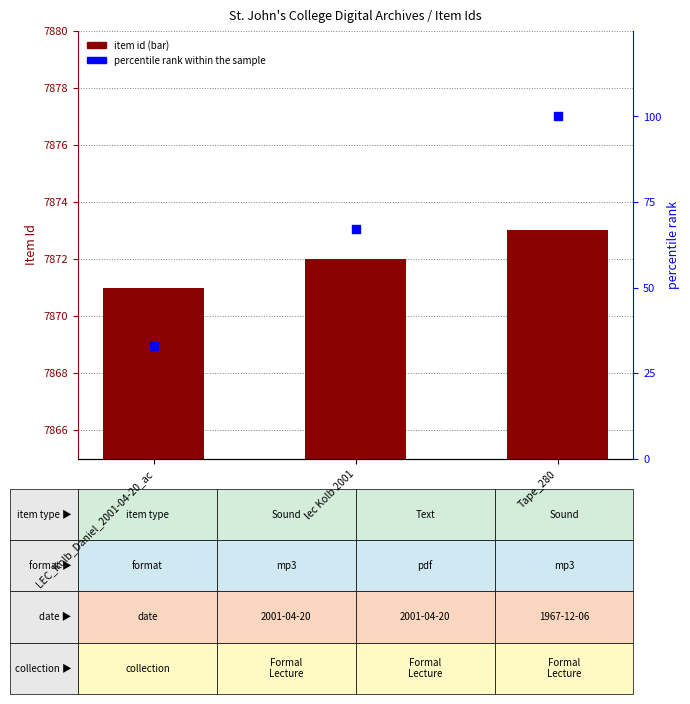

At how many categories does at least one series exceed 656?

3